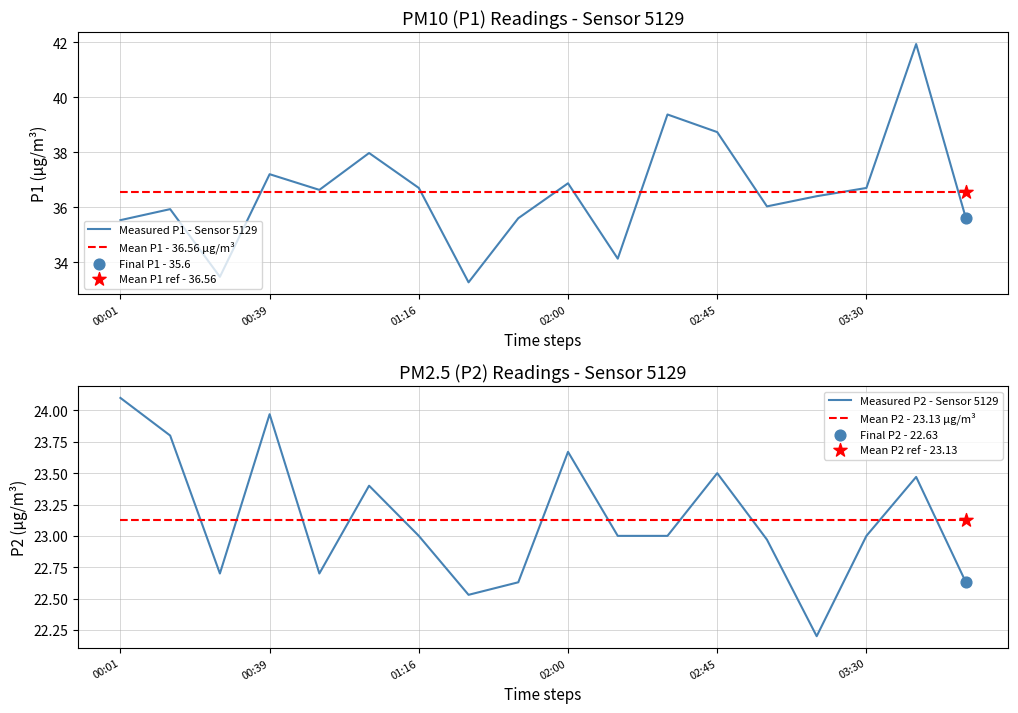

Which series contains the lowest Y value?

Measured P2 - Sensor 5129